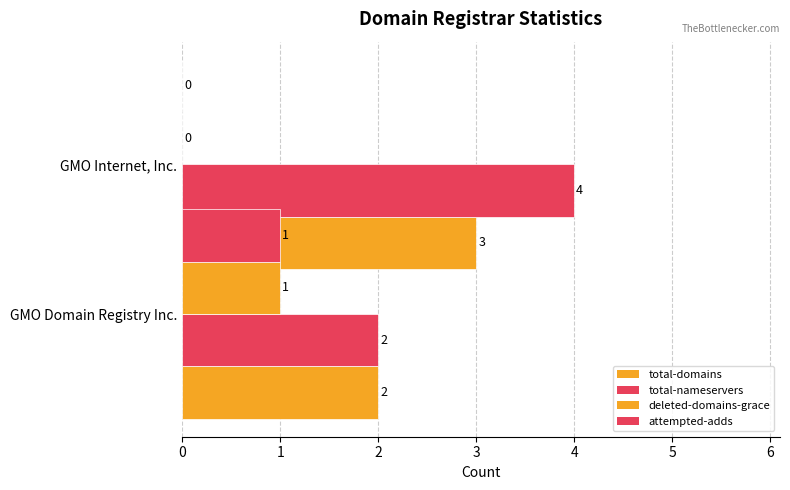

How many categories are shown in the chart?

2